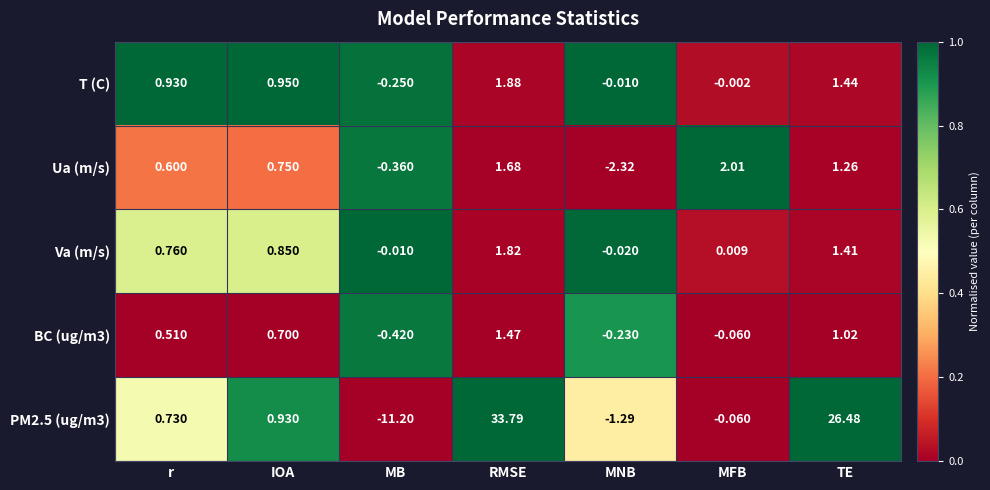

At which category is the sum across all series the highest?

RMSE